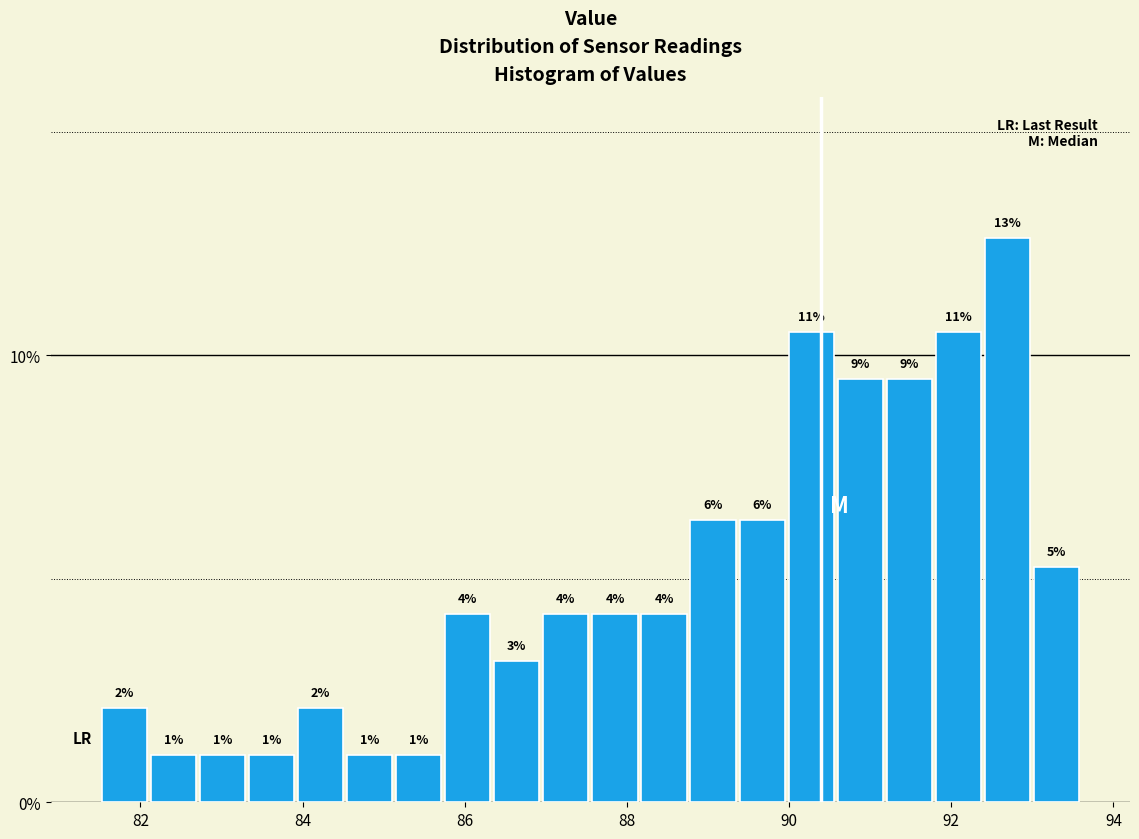

Around what value on the x-axis is the tallest bar? Give the approximate position of its centre, as read against the axis.

92.6